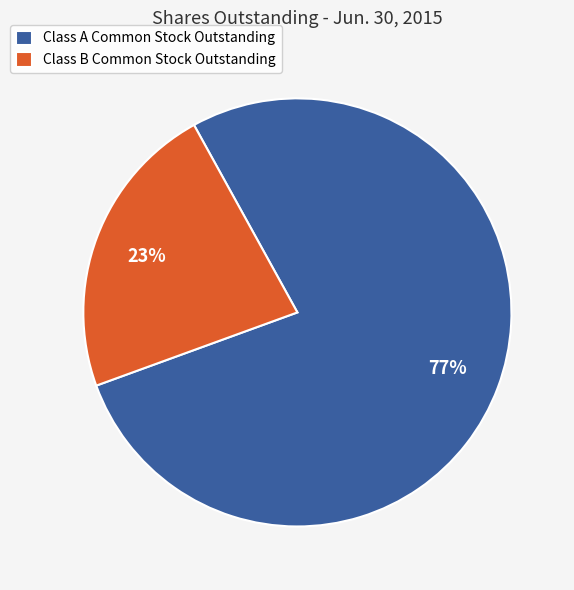

How many segments does this pie chart have?

2